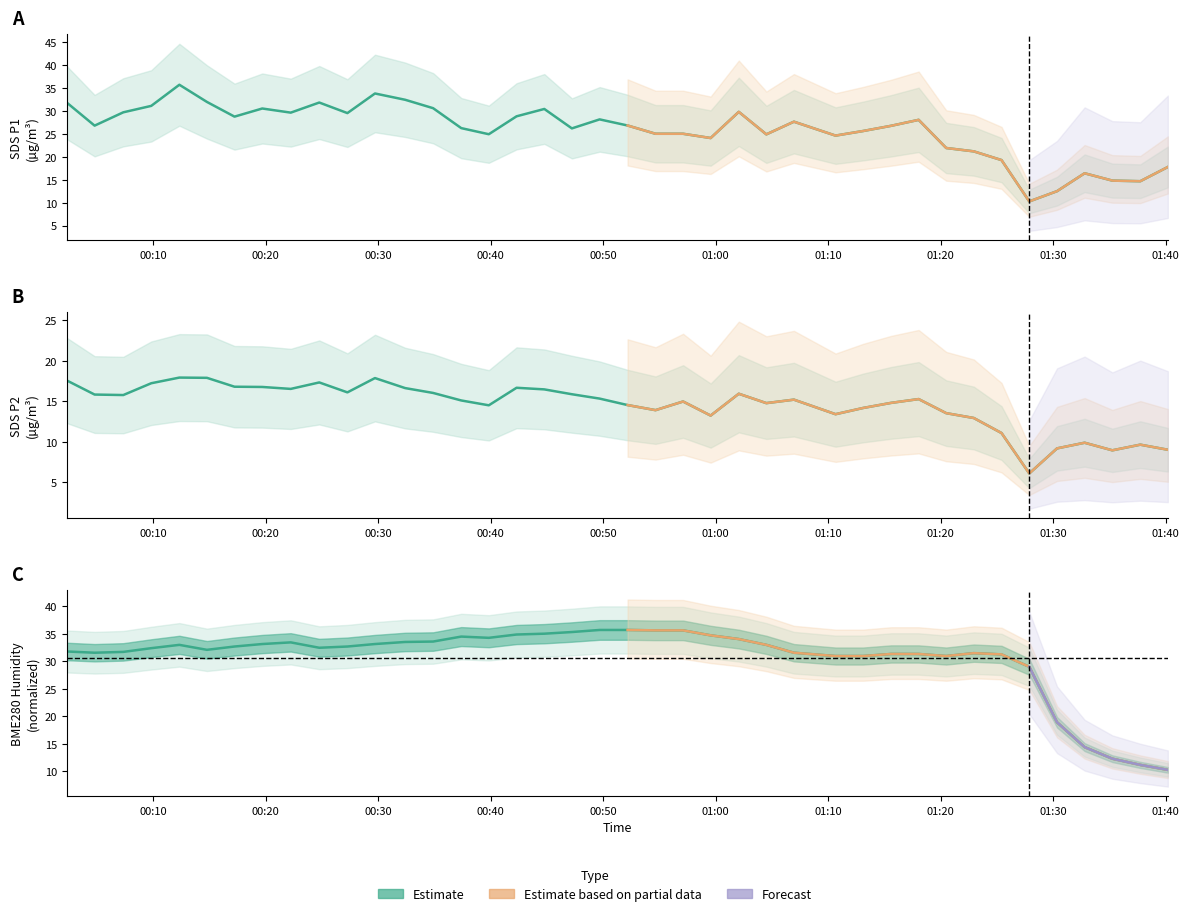

Reading right to left, list all the values displayed in this chart.

SDS_P1: 2021/01/12 01:40:11=17.8	2021/01/12 01:37:44=14.7	2021/01/12 01:35:15=14.8	2021/01/12 01:32:47=16.4	2021/01/12 01:30:20=12.5	2021/01/12 01:27:52=10.3	2021/01/12 01:25:24=19.3	2021/01/12 01:22:56=21.2	2021/01/12 01:20:29=21.9	2021/01/12 01:18:02=28.0	2021/01/12 01:15:35=26.7	2021/01/12 01:13:06=25.6	2021/01/12 01:10:39=24.6	2021/01/12 01:06:57=27.6	2021/01/12 01:04:30=24.9	2021/01/12 01:02:03=29.8	2021/01/12 00:59:33=24.1	2021/01/12 00:57:06=25.0	2021/01/12 00:54:39=25.0	2021/01/12 00:52:10=26.8	2021/01/12 00:49:41=28.1	2021/01/12 00:47:13=26.2	2021/01/12 00:44:46=30.4	2021/01/12 00:42:18=28.8	2021/01/12 00:39:50=24.9	2021/01/12 00:37:23=26.2	2021/01/12 00:34:53=30.6	2021/01/12 00:32:24=32.4	2021/01/12 00:29:43=33.8	2021/01/12 00:27:16=29.5	2021/01/12 00:24:46=31.8	2021/01/12 00:22:14=29.6	2021/01/12 00:19:42=30.5	2021/01/12 00:17:14=28.7	2021/01/12 00:14:47=31.9	2021/01/12 00:12:20=35.7	2021/01/12 00:09:50=31.1	2021/01/12 00:07:21=29.7	2021/01/12 00:04:48=26.8	2021/01/12 00:02:20=31.8
SDS_P2: 2021/01/12 01:40:11=9.0	2021/01/12 01:37:44=9.6	2021/01/12 01:35:15=8.9	2021/01/12 01:32:47=9.9	2021/01/12 01:30:20=9.2	2021/01/12 01:27:52=6.1	2021/01/12 01:25:24=11.1	2021/01/12 01:22:56=12.9	2021/01/12 01:20:29=13.5	2021/01/12 01:18:02=15.3	2021/01/12 01:15:35=14.8	2021/01/12 01:13:06=14.2	2021/01/12 01:10:39=13.4	2021/01/12 01:06:57=15.2	2021/01/12 01:04:30=14.8	2021/01/12 01:02:03=15.9	2021/01/12 00:59:33=13.2	2021/01/12 00:57:06=15.0	2021/01/12 00:54:39=13.9	2021/01/12 00:52:10=14.5	2021/01/12 00:49:41=15.3	2021/01/12 00:47:13=15.9	2021/01/12 00:44:46=16.5	2021/01/12 00:42:18=16.7	2021/01/12 00:39:50=14.5	2021/01/12 00:37:23=15.1	2021/01/12 00:34:53=16.0	2021/01/12 00:32:24=16.6	2021/01/12 00:29:43=17.9	2021/01/12 00:27:16=16.1	2021/01/12 00:24:46=17.3	2021/01/12 00:22:14=16.5	2021/01/12 00:19:42=16.8	2021/01/12 00:17:14=16.8	2021/01/12 00:14:47=17.9	2021/01/12 00:12:20=17.9	2021/01/12 00:09:50=17.2	2021/01/12 00:07:21=15.8	2021/01/12 00:04:48=15.8	2021/01/12 00:02:20=17.6
BME280_humidity: 2021/01/12 01:40:11=10.3	2021/01/12 01:37:44=11.2	2021/01/12 01:35:15=12.3	2021/01/12 01:32:47=14.4	2021/01/12 01:30:20=18.9	2021/01/12 01:27:52=29.0	2021/01/12 01:25:24=31.2	2021/01/12 01:22:56=31.5	2021/01/12 01:20:29=30.9	2021/01/12 01:18:02=31.3	2021/01/12 01:15:35=31.3	2021/01/12 01:13:06=30.9	2021/01/12 01:10:39=30.9	2021/01/12 01:06:57=31.5	2021/01/12 01:04:30=33.0	2021/01/12 01:02:03=34.0	2021/01/12 00:59:33=34.7	2021/01/12 00:57:06=35.6	2021/01/12 00:54:39=35.6	2021/01/12 00:52:10=35.7	2021/01/12 00:49:41=35.7	2021/01/12 00:47:13=35.3	2021/01/12 00:44:46=35.0	2021/01/12 00:42:18=34.8	2021/01/12 00:39:50=34.2	2021/01/12 00:37:23=34.5	2021/01/12 00:34:53=33.6	2021/01/12 00:32:24=33.5	2021/01/12 00:29:43=33.1	2021/01/12 00:27:16=32.7	2021/01/12 00:24:46=32.4	2021/01/12 00:22:14=33.4	2021/01/12 00:19:42=33.1	2021/01/12 00:17:14=32.7	2021/01/12 00:14:47=32.1	2021/01/12 00:12:20=33.0	2021/01/12 00:09:50=32.4	2021/01/12 00:07:21=31.7	2021/01/12 00:04:48=31.5	2021/01/12 00:02:20=31.8